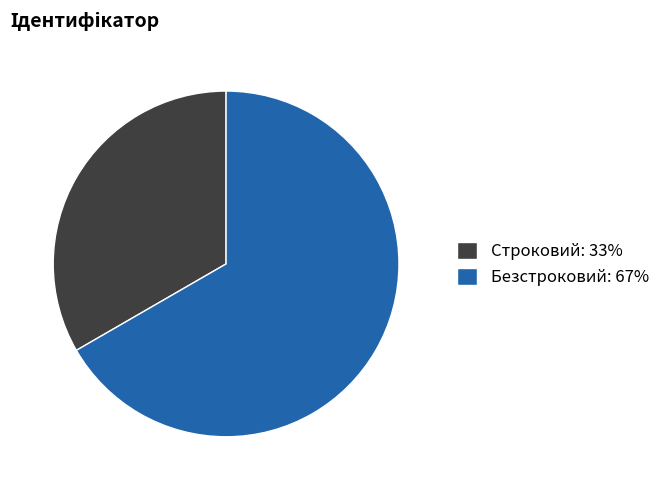

Combined, do Безстроковий: 67% and Строковий: 33% account for over 50%?

Yes